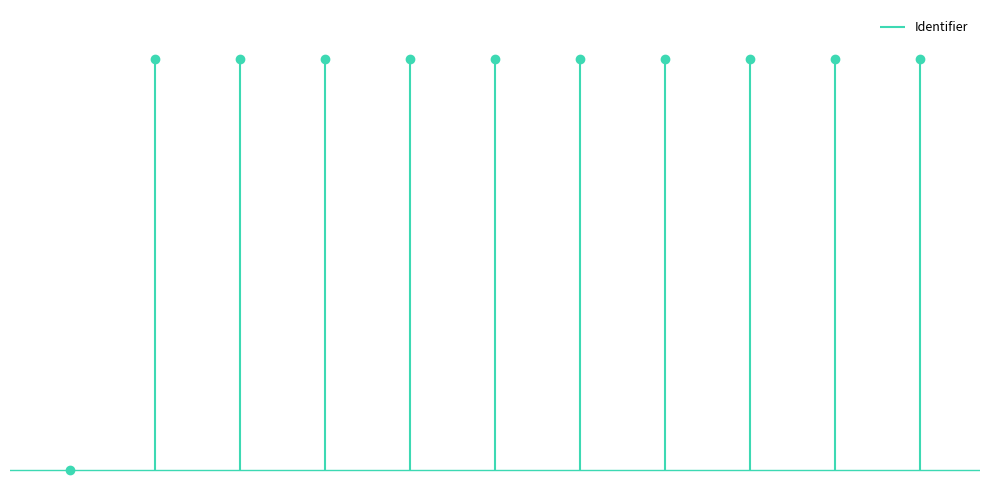

Which category has the lowest value across all series?

Writing 3KVZ